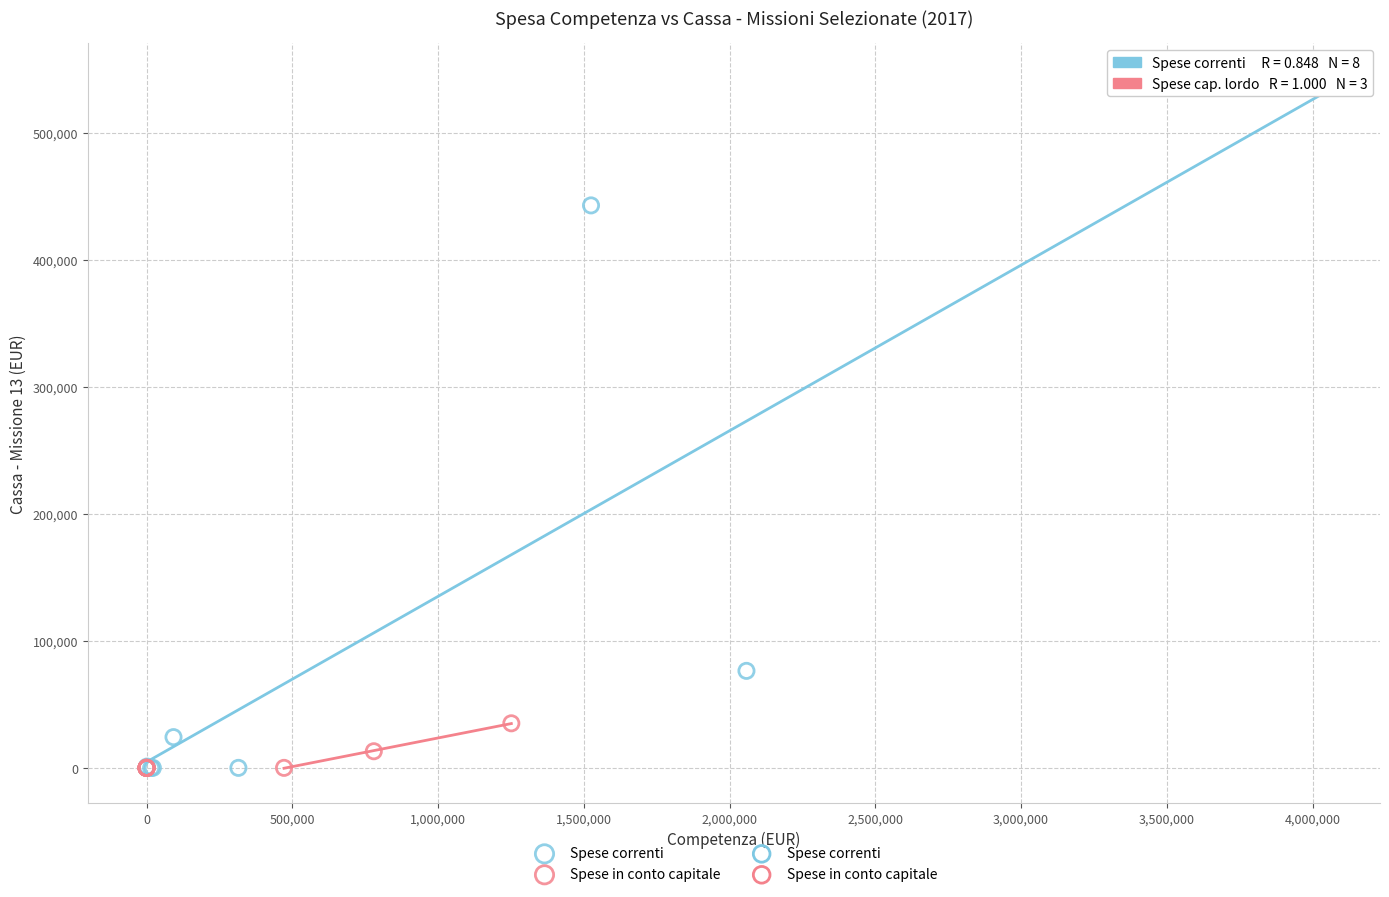

Which series has the widest spread of Y values?

Spese correnti